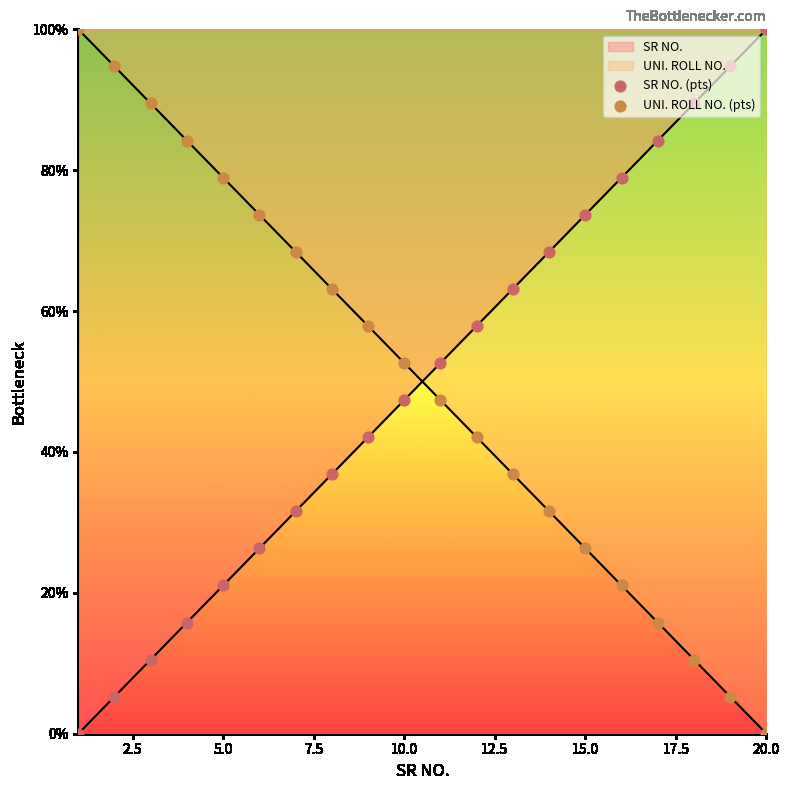

What is the total value across all series at 6?

100.0